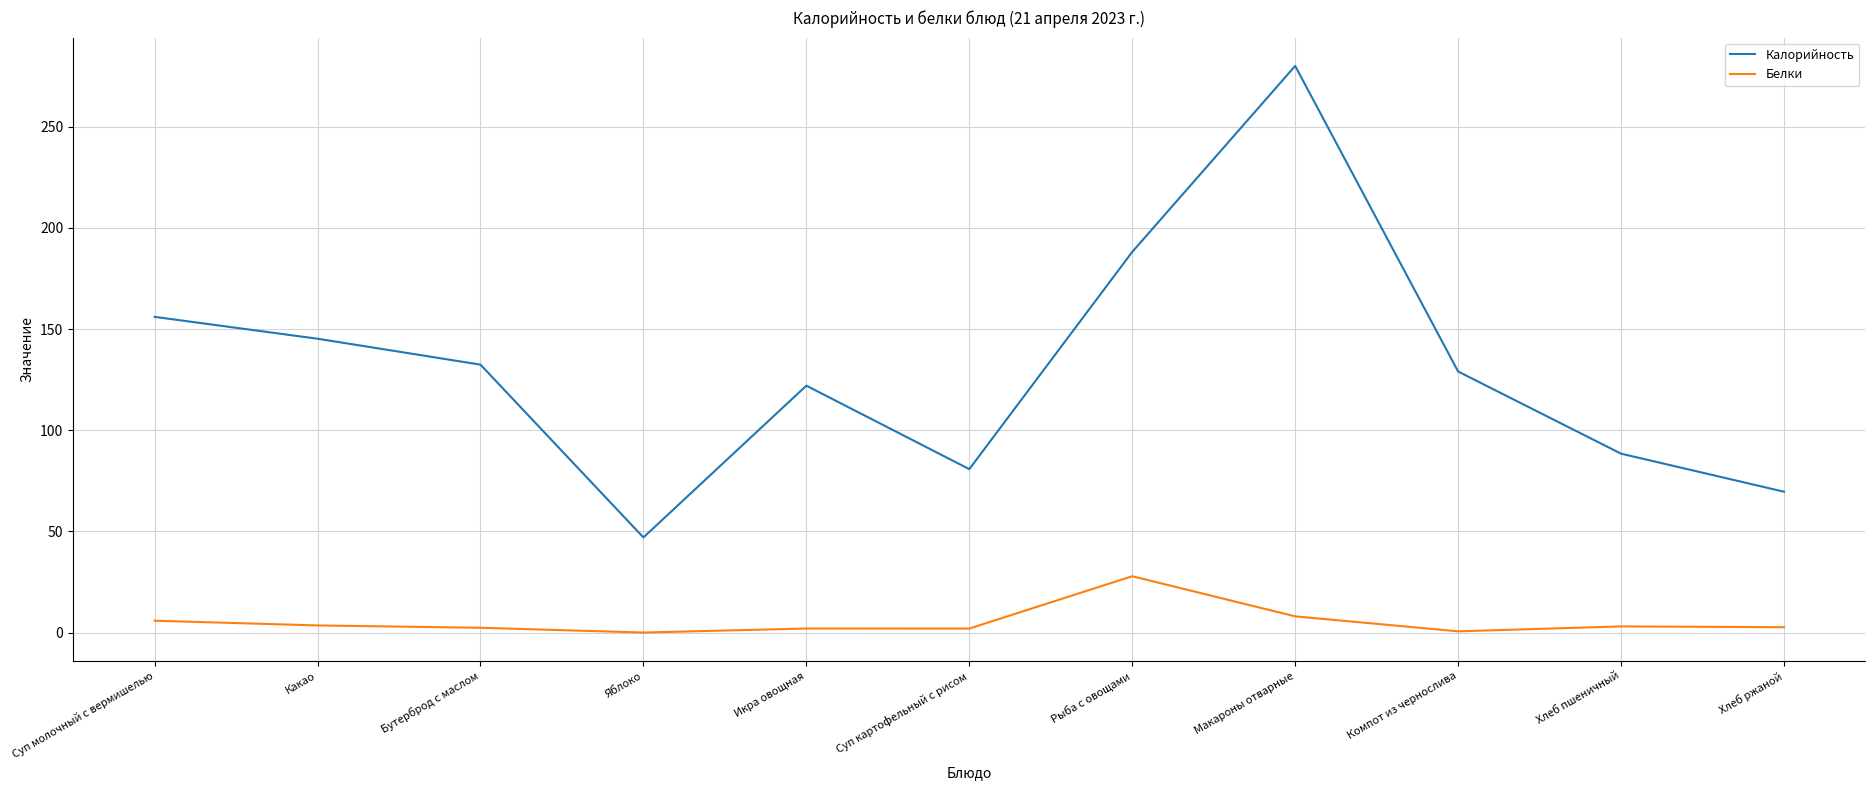

What is the greatest value displayed?

280.0